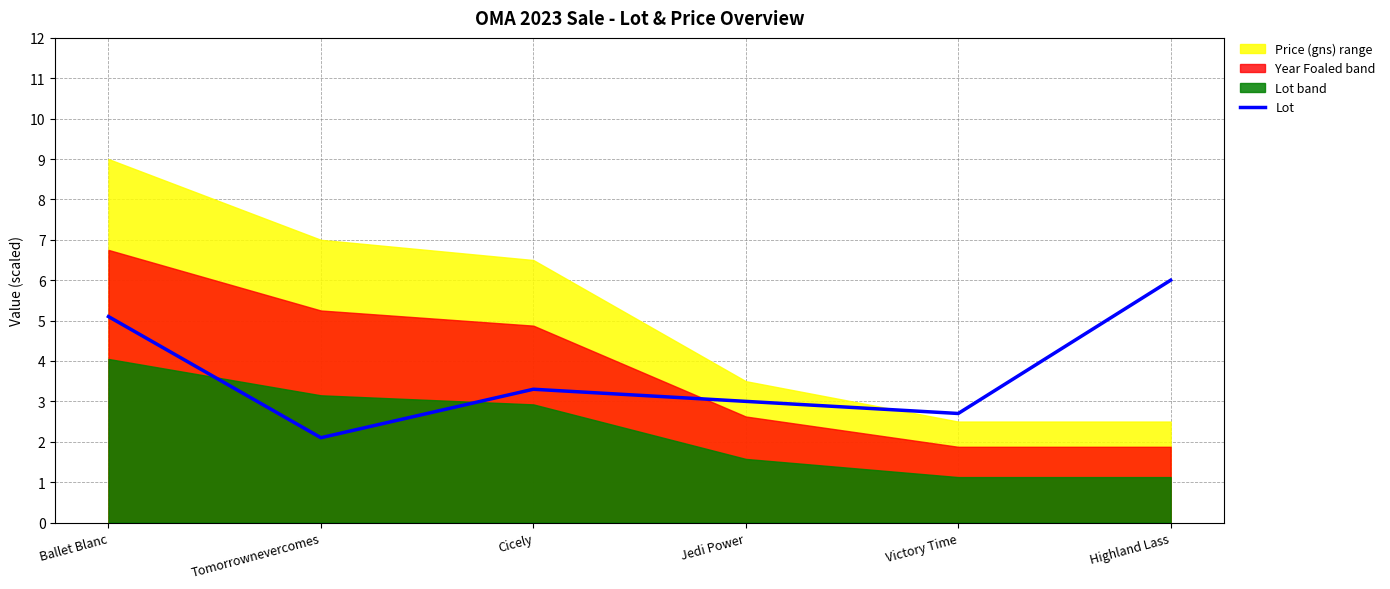

What position from the left is Victory Time?

5